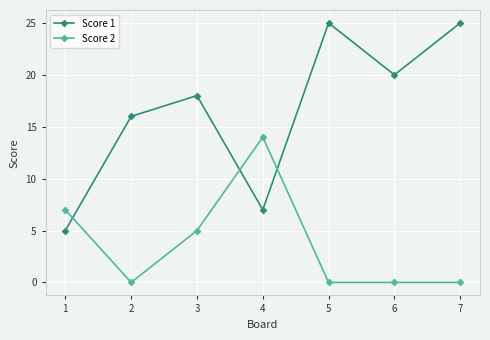

What is the difference between the highest and lowest values at 3?

13